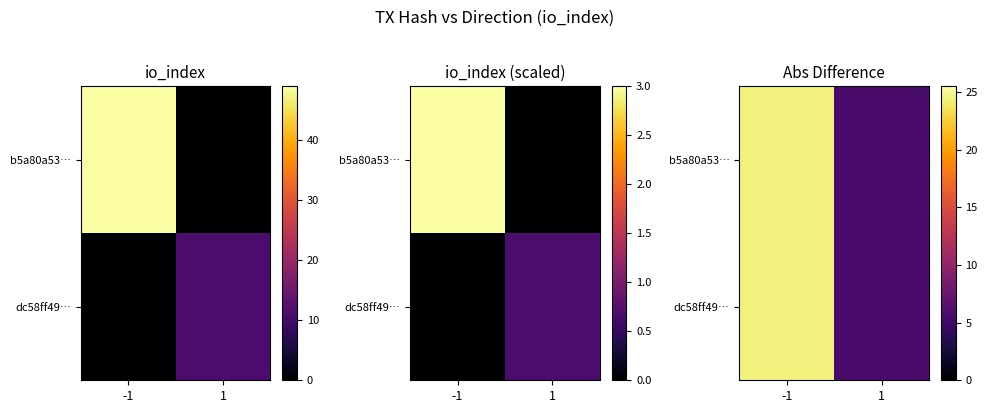

The b5a80a53… series shows 16.3 at -1. True or false?

False